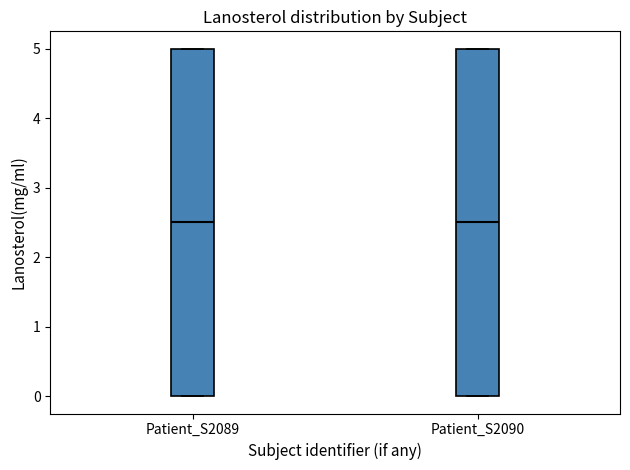

Reading left to right, read every box against the y-axis: the position of its median line, the range the box covers, and the ends of its whiskers. The values are not printed on the chart, so give them approximately, as read against the axis.

Patient_S2089: median 2.5, box 0.0 to 5.0, whiskers 0.0 to 5.0
Patient_S2090: median 2.5, box 0.0 to 5.0, whiskers 0.0 to 5.0